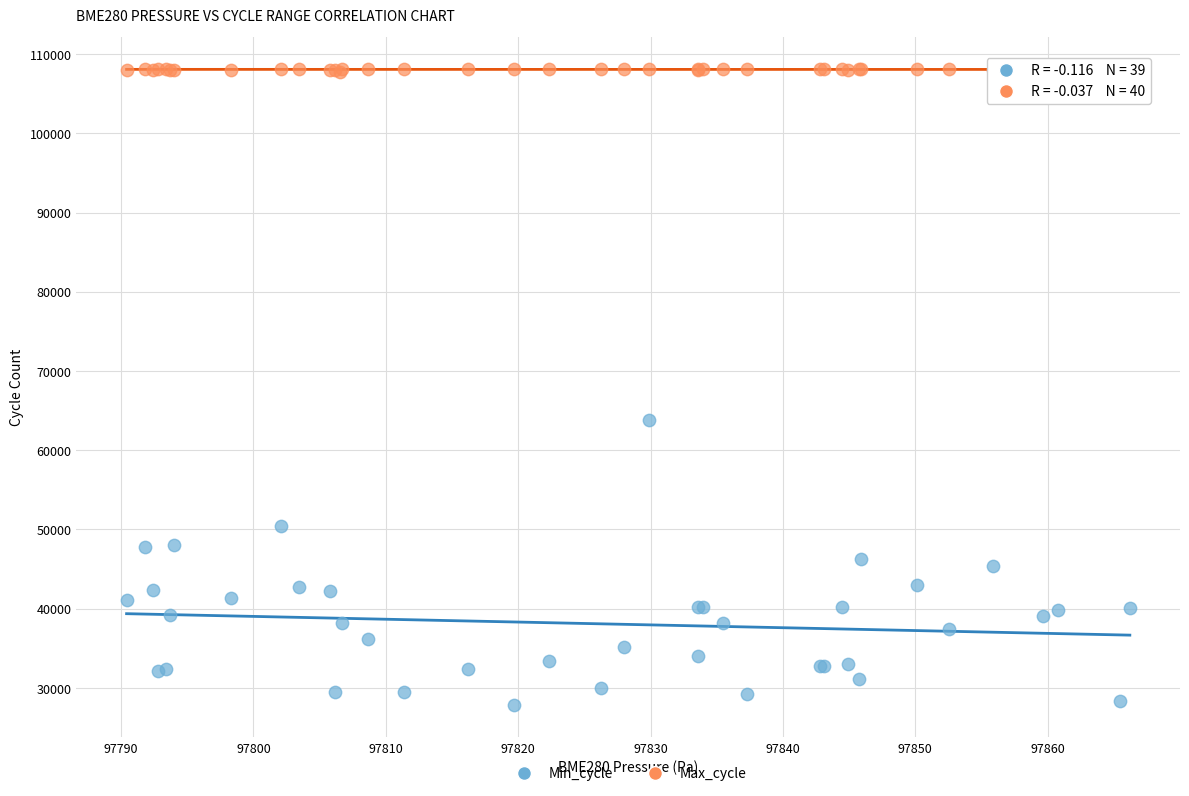

Which series has the widest spread of Y values?

Min_cycle